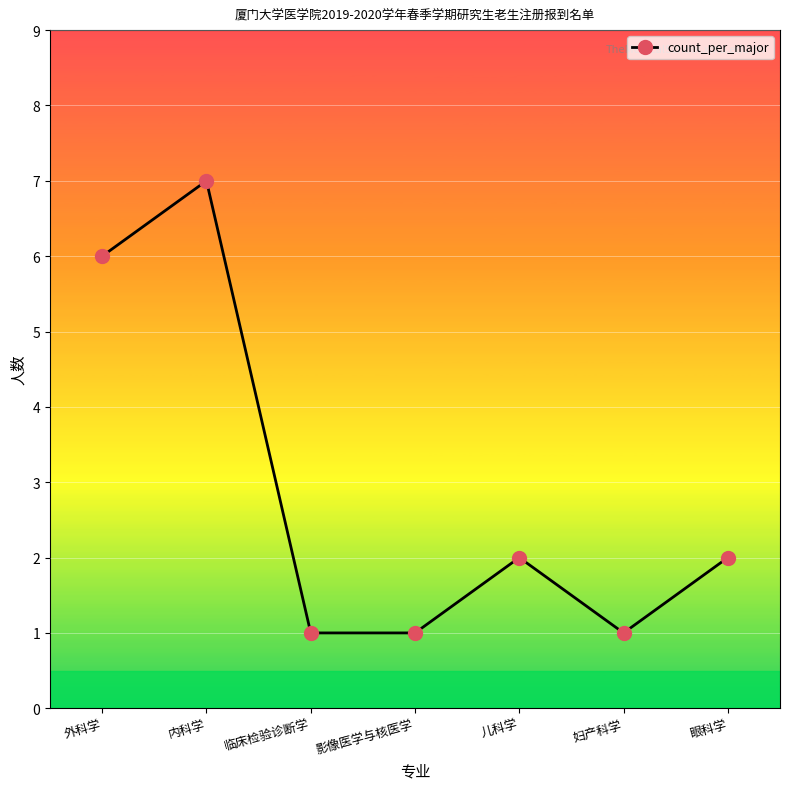

What is the approximate value at 儿科学?

2